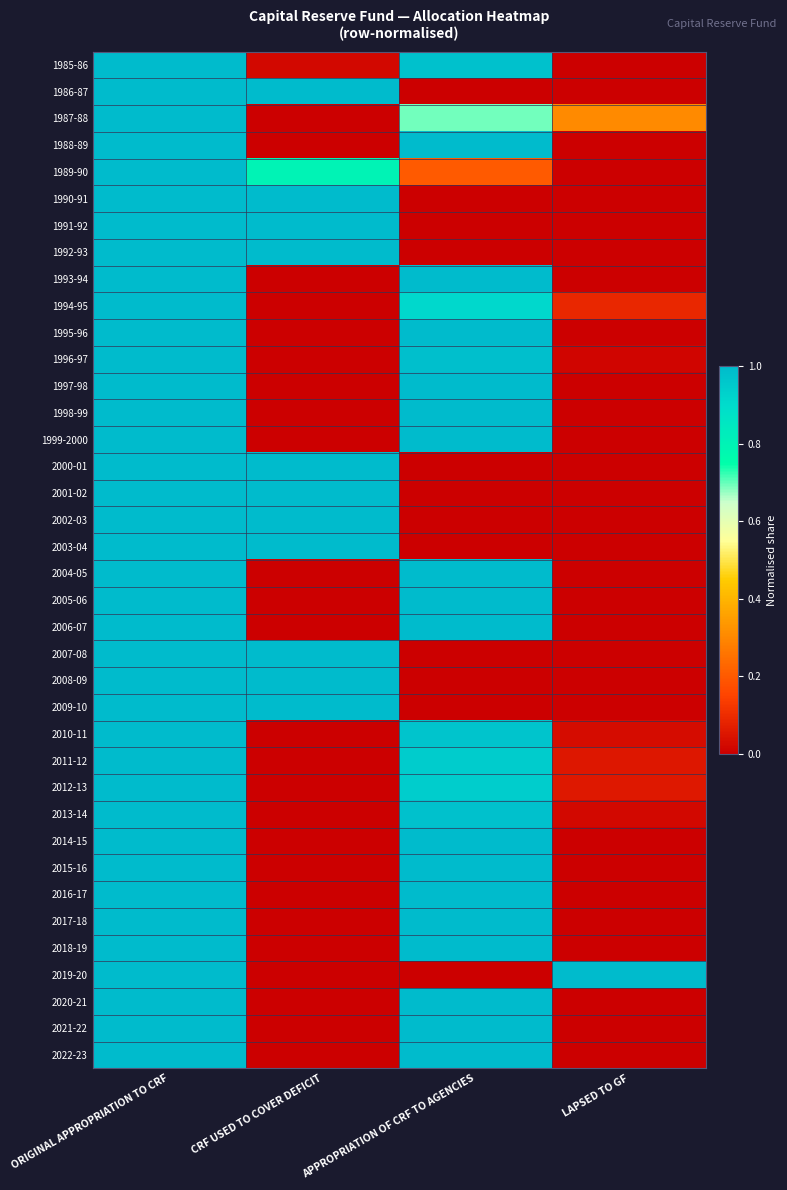

Count the number of categories in the chart.

4